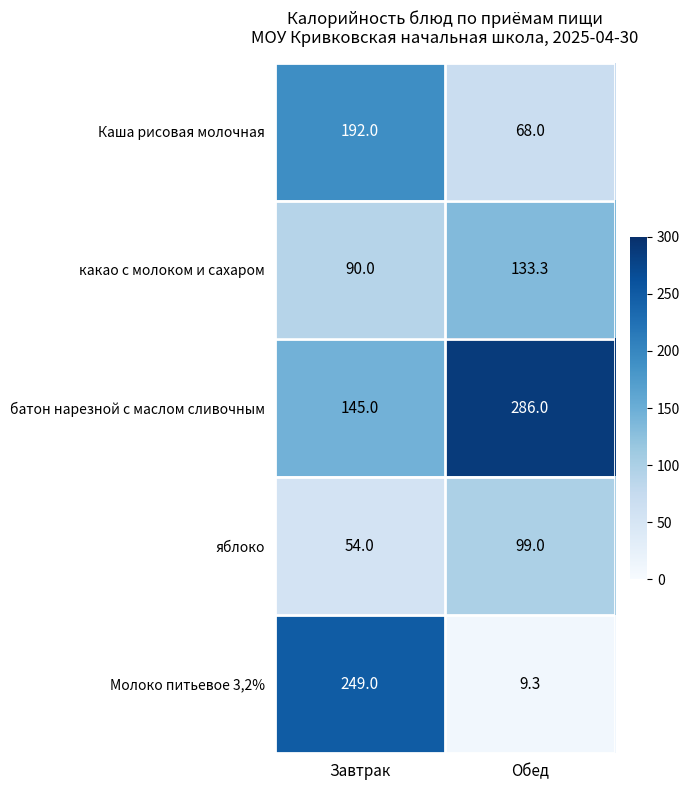

Reading left to right, list all the values displayed in this chart.

Каша рисовая молочная: 192.0	68.0
какао с молоком и сахаром: 90.0	133.3
батон нарезной с маслом сливочным: 145.0	286.0
яблоко: 54.0	99.0
Молоко питьевое 3,2%: 249.0	9.3